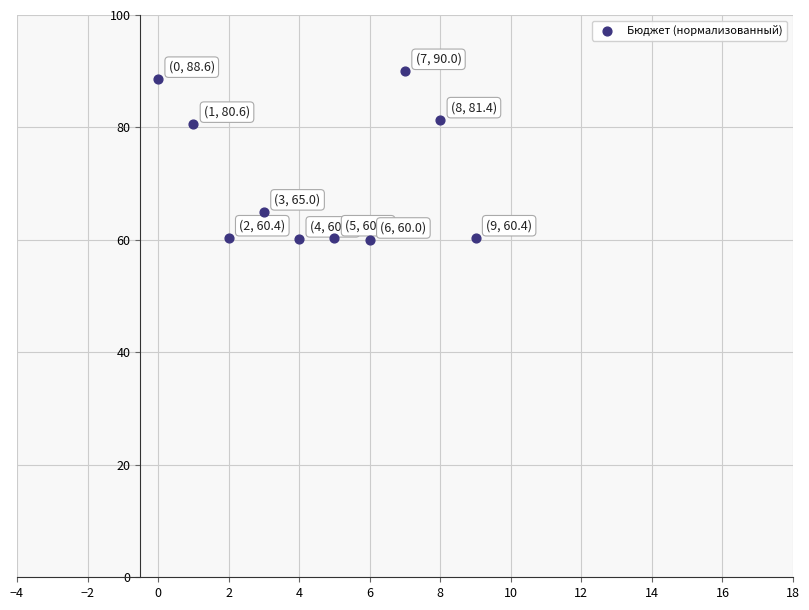

What is the average Y value?

70.7